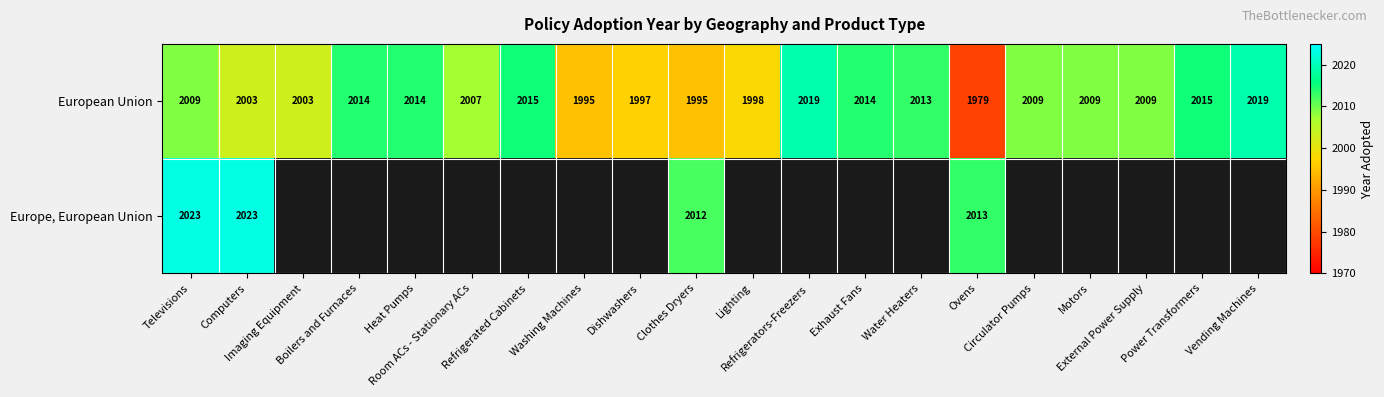

What is the difference between the maximum and second lowest values in the European Union series?

24